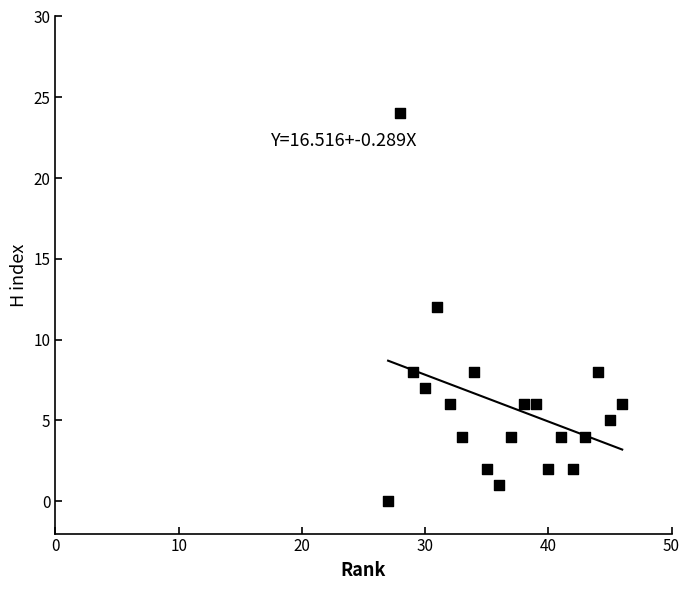

What is the range of Y values (max minus min)?

24